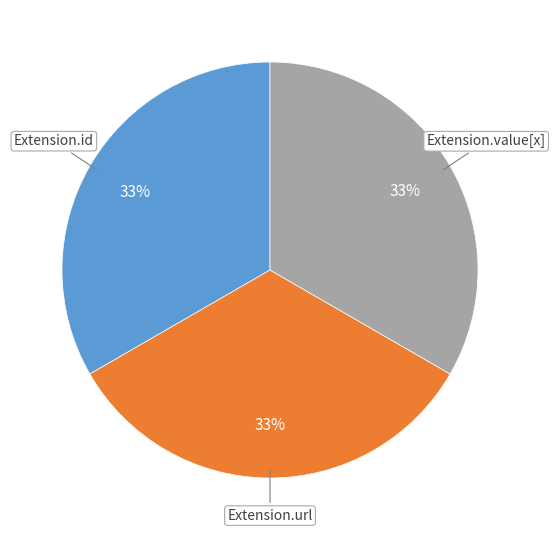

To the nearest percent, what is the average slice percentage?

33%